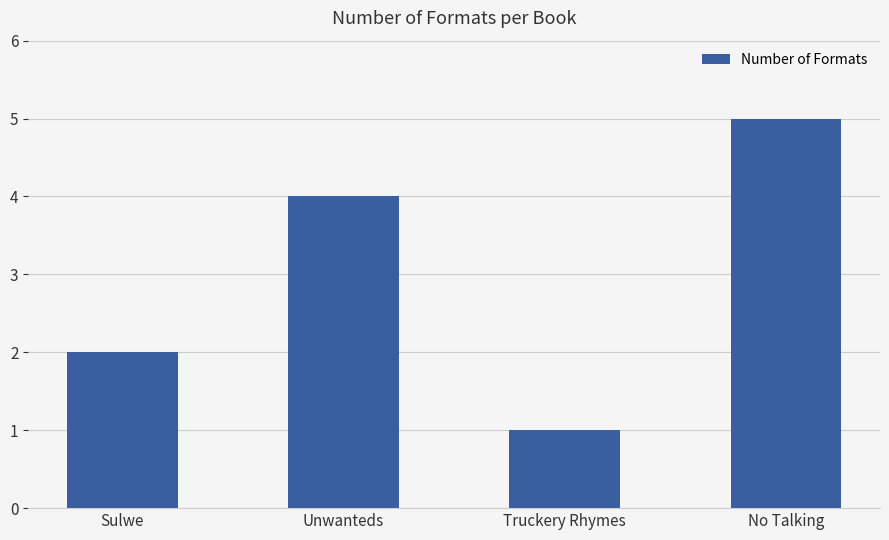

True or false: the data shows 3 at No Talking.

False